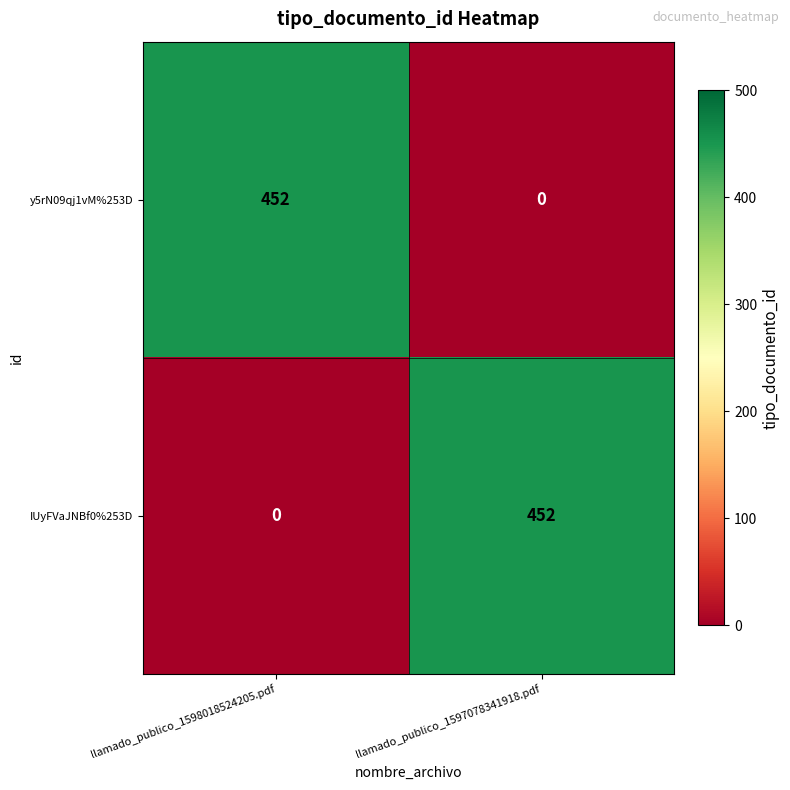

What is the total value across all series at llamado_publico_1597078341918.pdf?

452